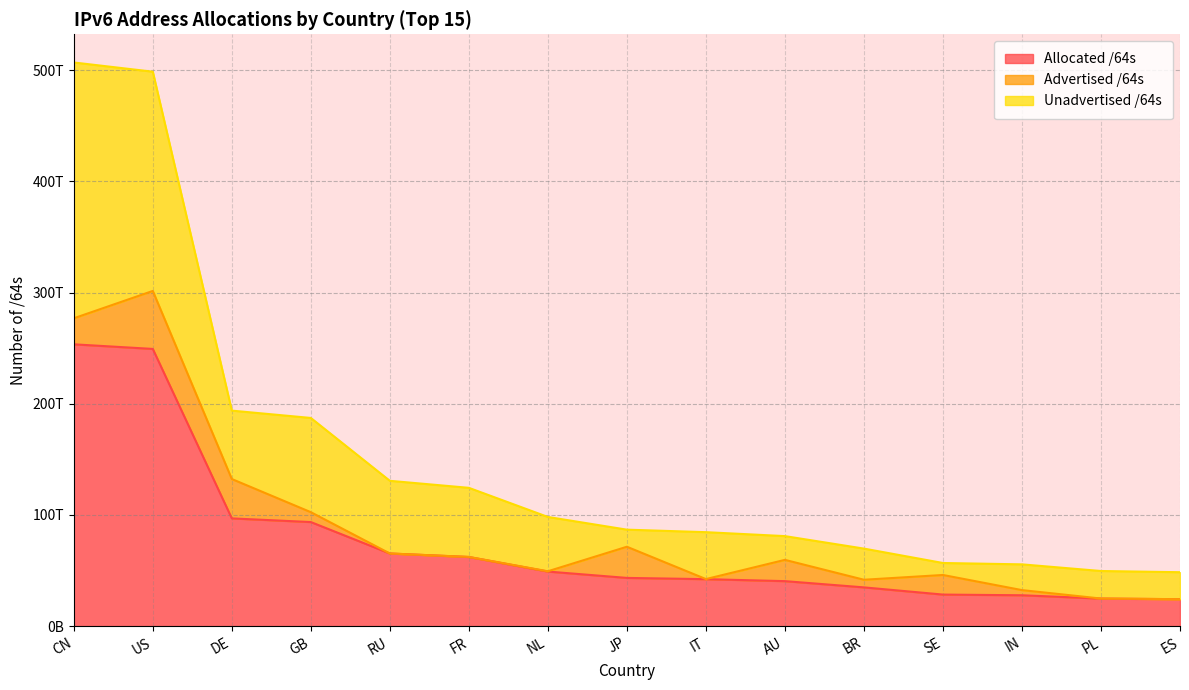

What are all the series names shown in the legend?

Allocated /64s, Advertised /64s, Unadvertised /64s